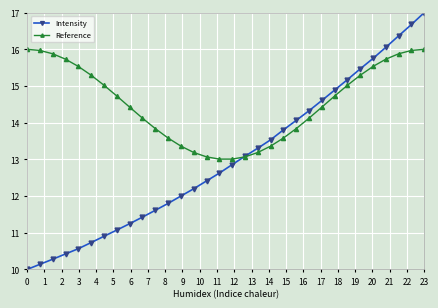

True or false: Intensity has more than 0 interior local peaks.

False